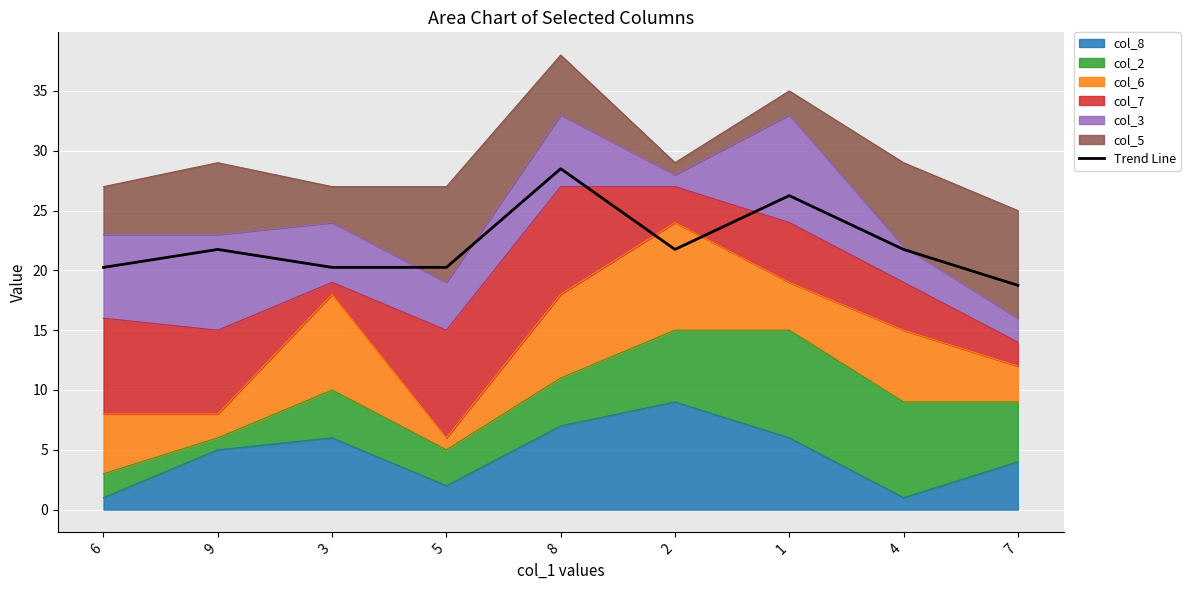

What is the sum of all values?

199.5